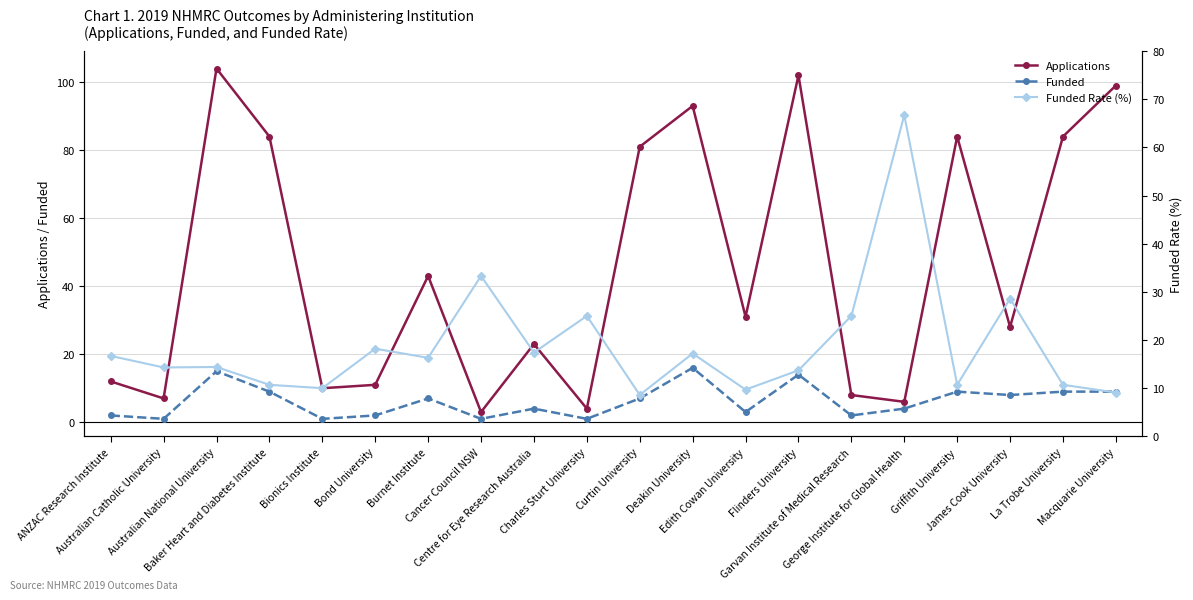

How many lines are shown in the chart?

3